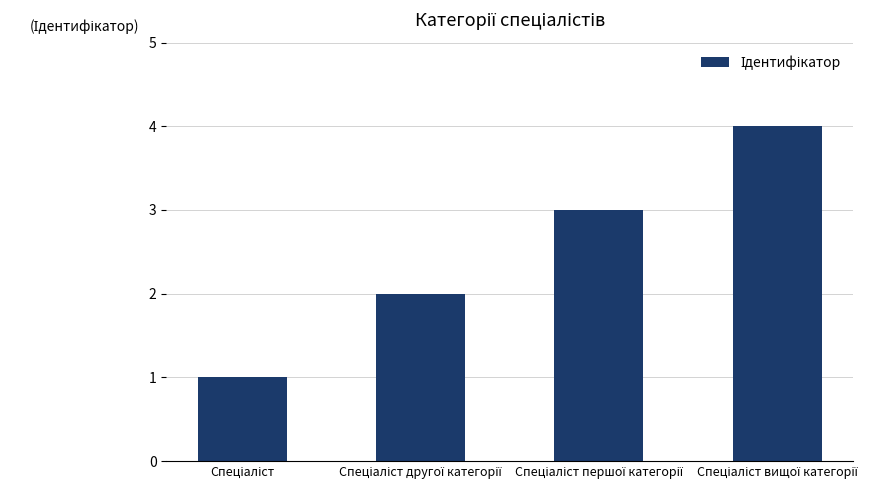

What is the sum of all values?

10